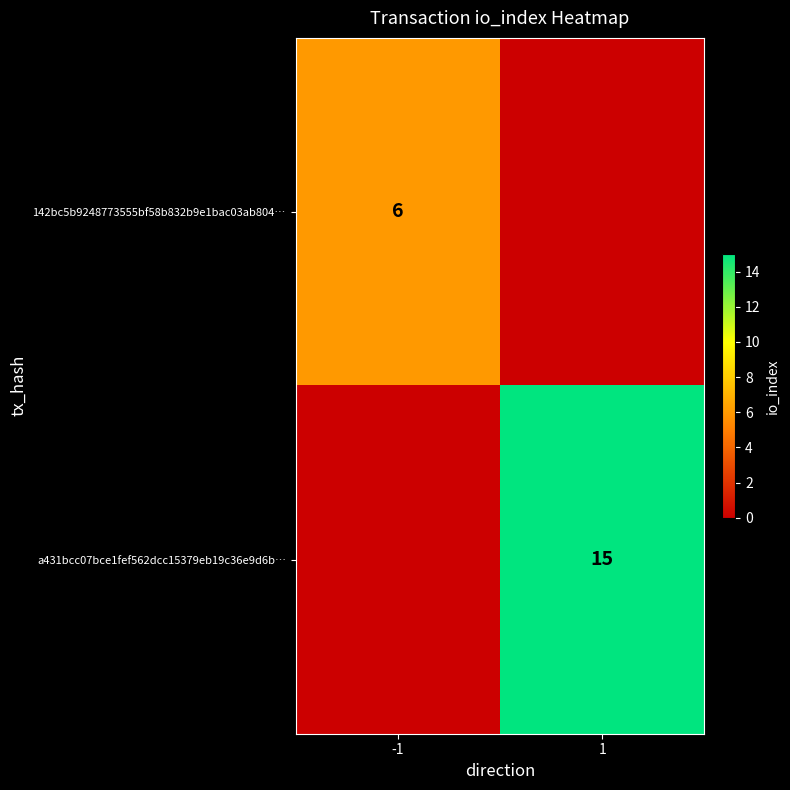

The value of 142bc5b9248773555bf58b832b9e1bac03ab804… at -1 is 3. True or false?

False